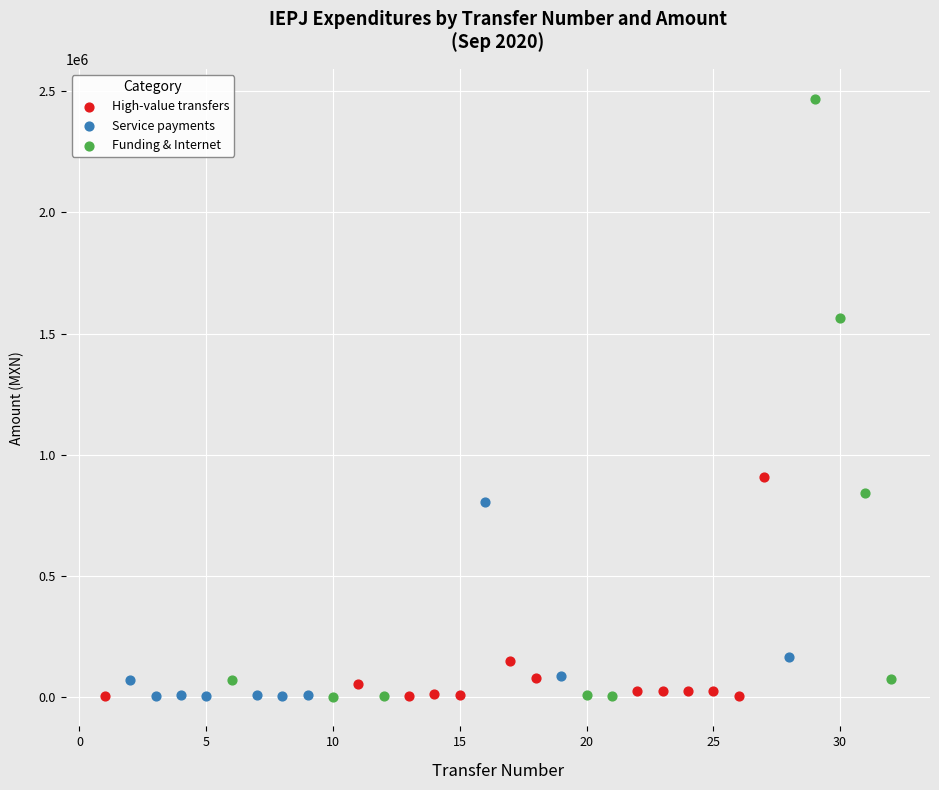

Which series contains the highest Y value?

Funding & Internet